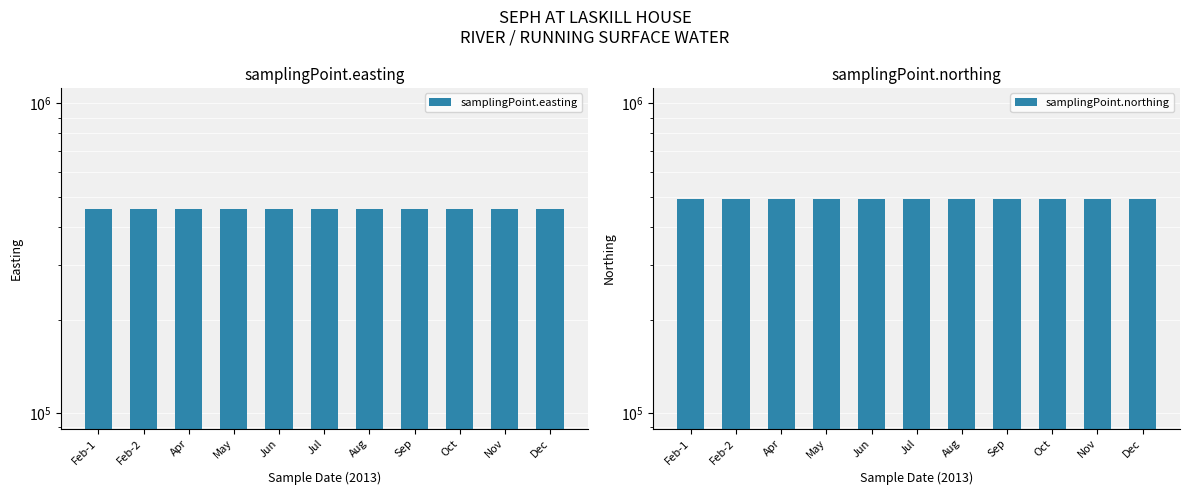

True or false: samplingPoint.northing has a value of 171687 at May.

False